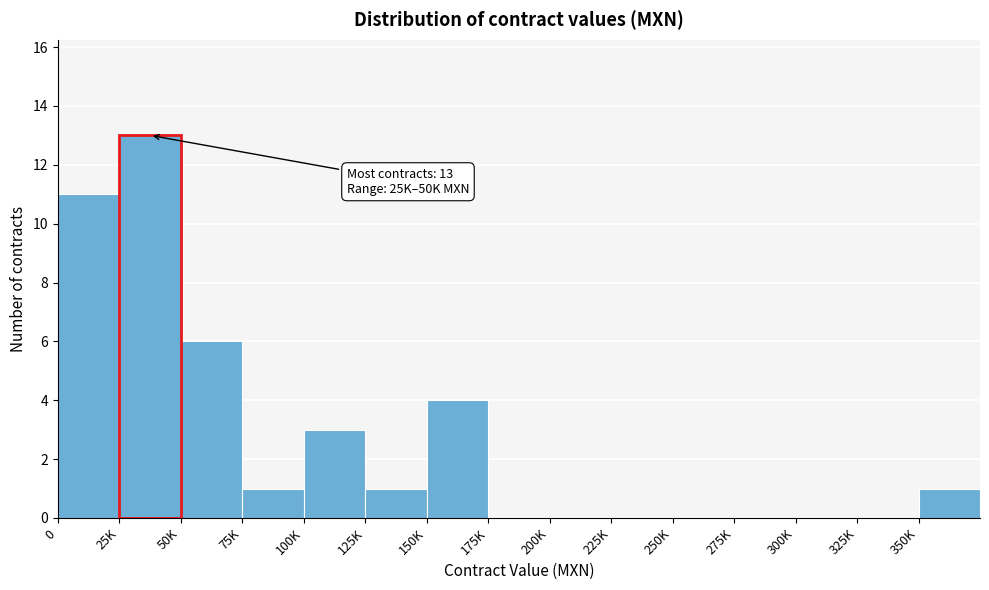

Reading left to right, list all the values displayed in this chart.

0=11	25K=13	50K=6	75K=1	100K=3	125K=1	150K=4	175K=0	200K=0	225K=0	250K=0	275K=0	300K=0	325K=0	350K=1